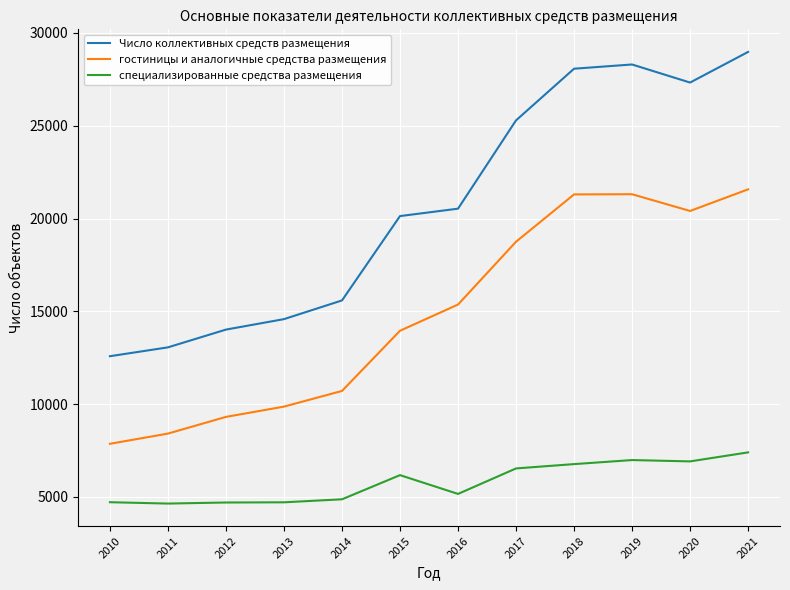

Is the value of гостиницы и аналогичные средства размещения at 2018 greater than the value of Число коллективных средств размещения at 2019?

No